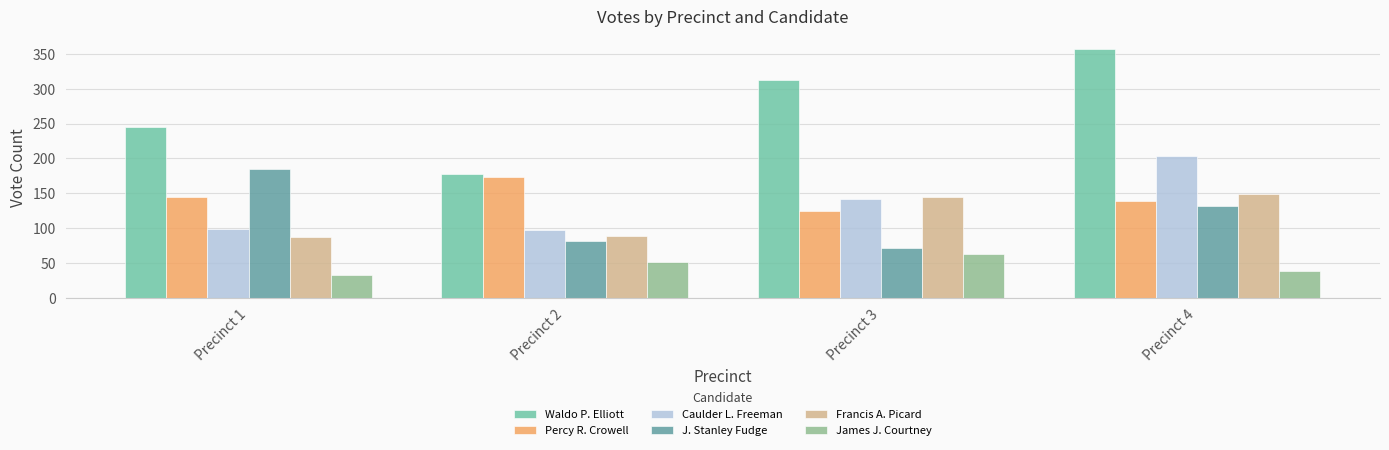

What is the difference between the maximum and second lowest values in the Waldo P. Elliott series?

112